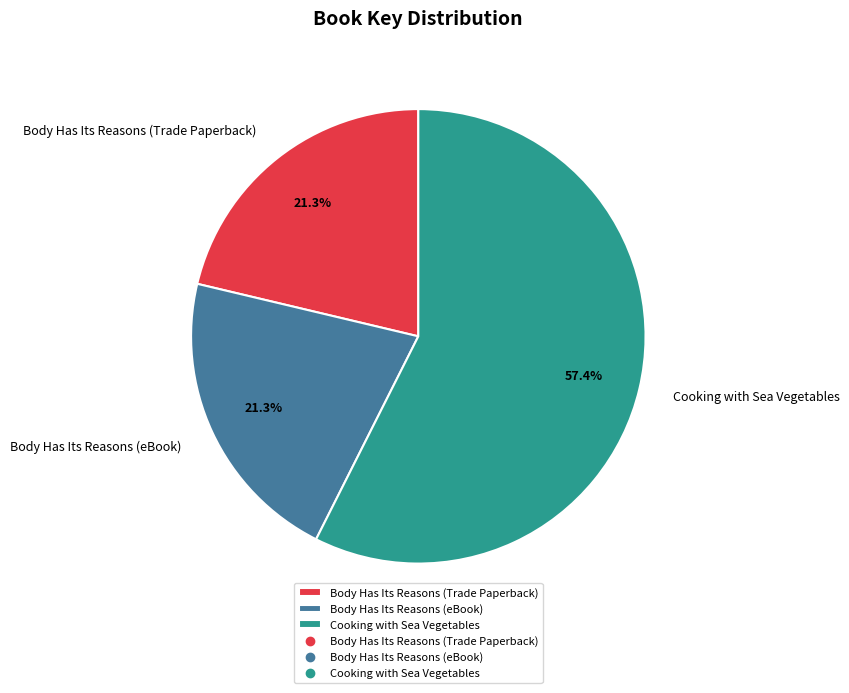

Which category has the biggest portion of the pie?

Cooking with Sea Vegetables